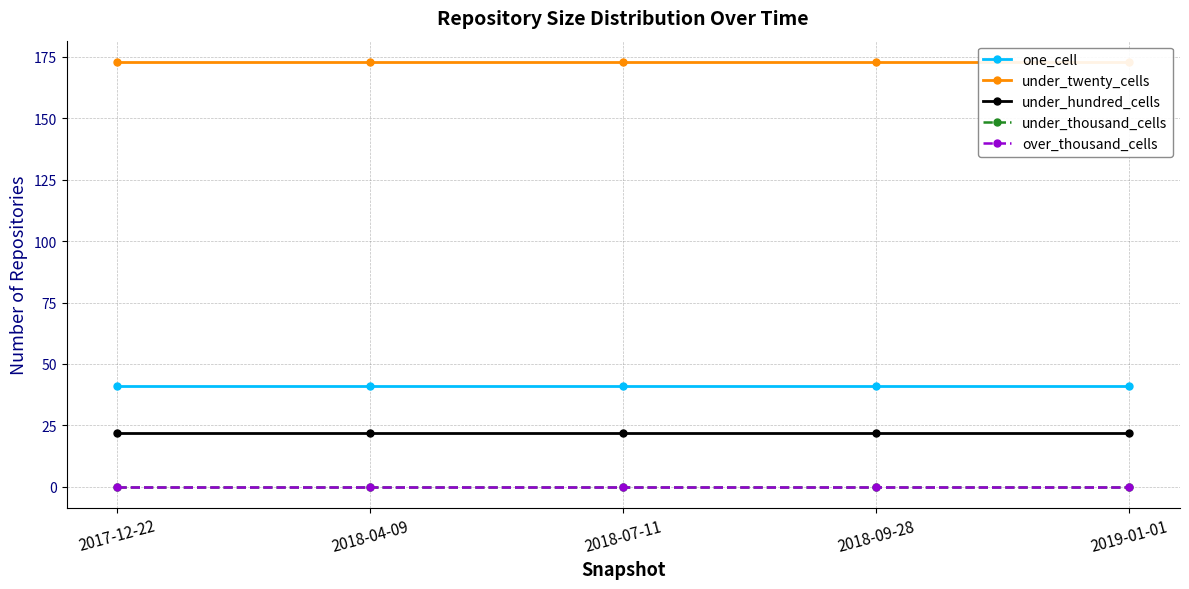

Between 2017-12-22 and 2018-09-28, which series saw the biggest shift?

one_cell